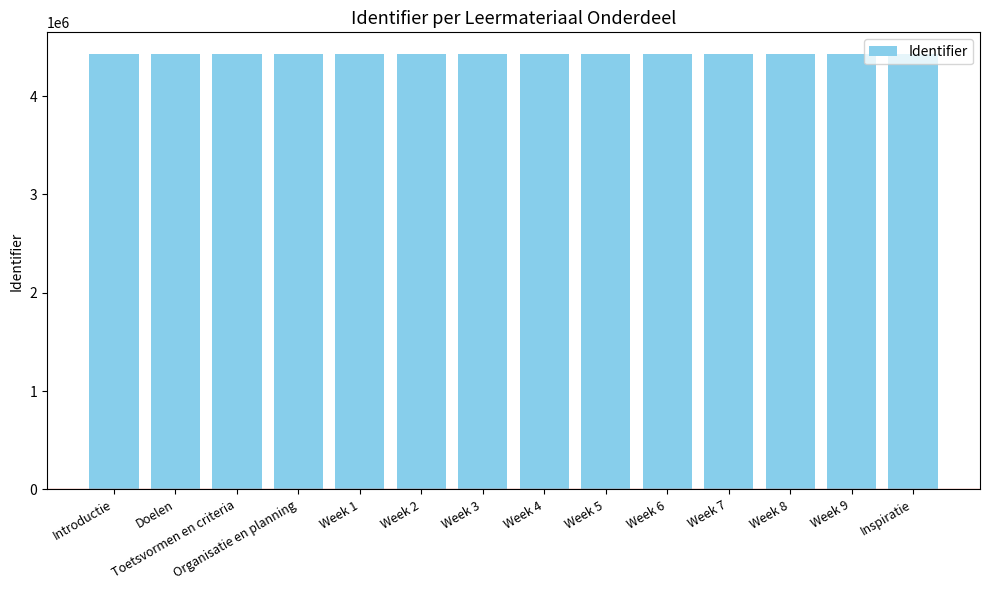

What is the sum of the values at Week 3 and Week 8?

8852930